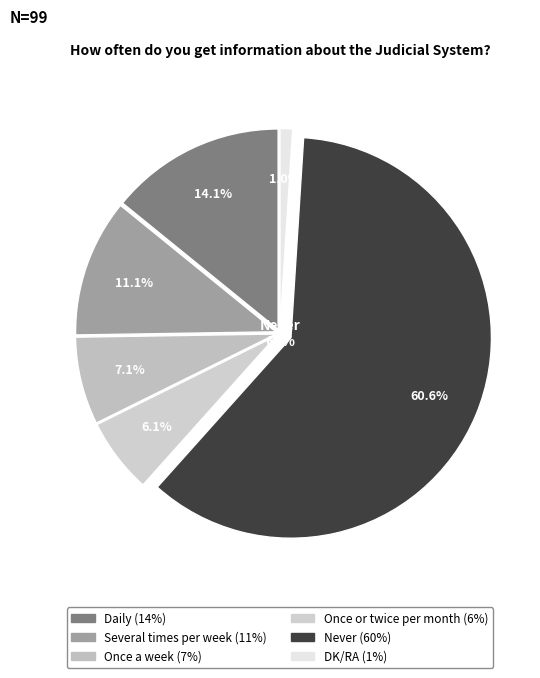

What is the total percentage of Once or twice per month and DK/RA?

7.1%